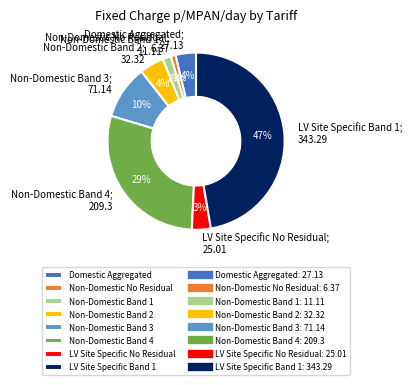

To the nearest percent, what is the average slice percentage?

12%